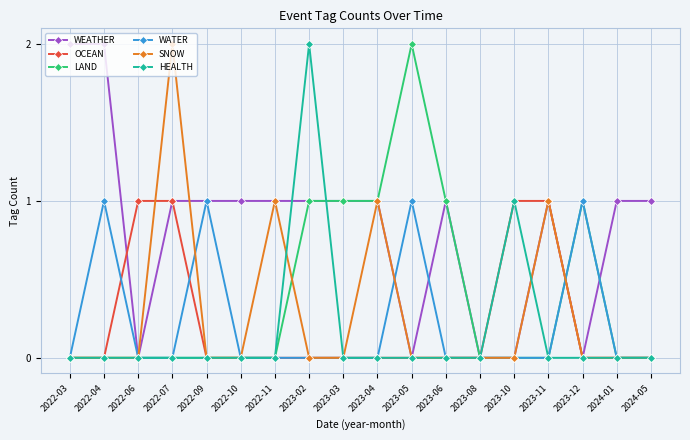

True or false: WATER has more than 1 points higher than both neighbors.

True